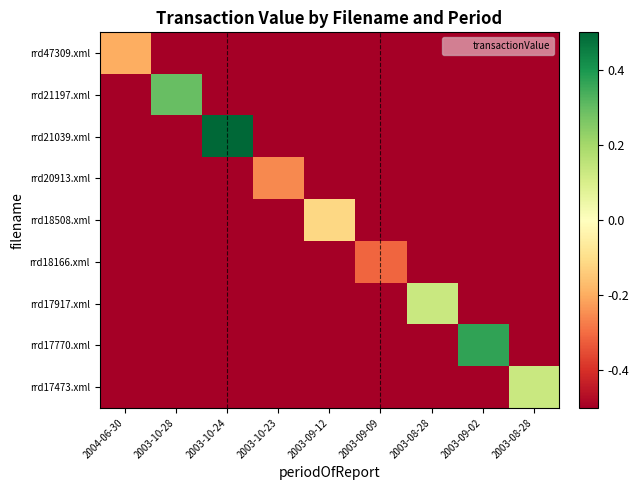

Count the number of data series in this chart.

9